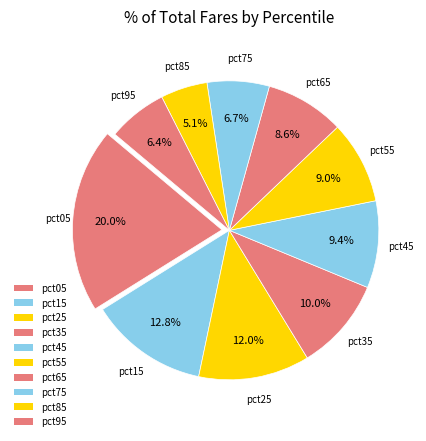

How many segments does this pie chart have?

10